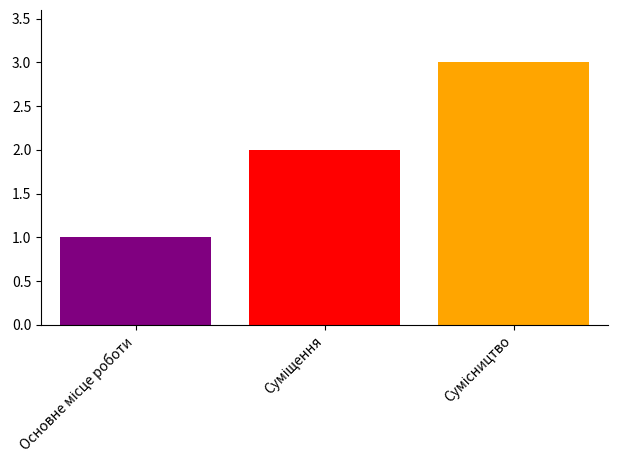

What is the maximum value shown in the chart?

3